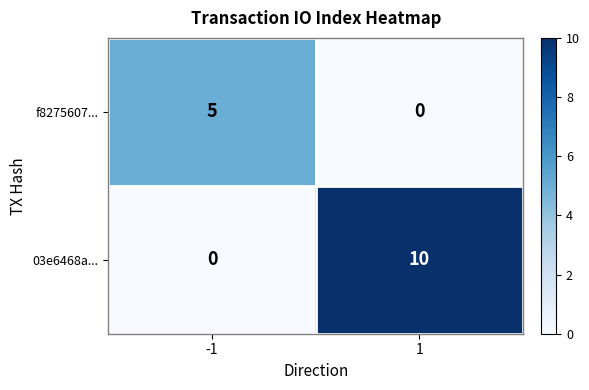

Which category has the highest value across all series?

1